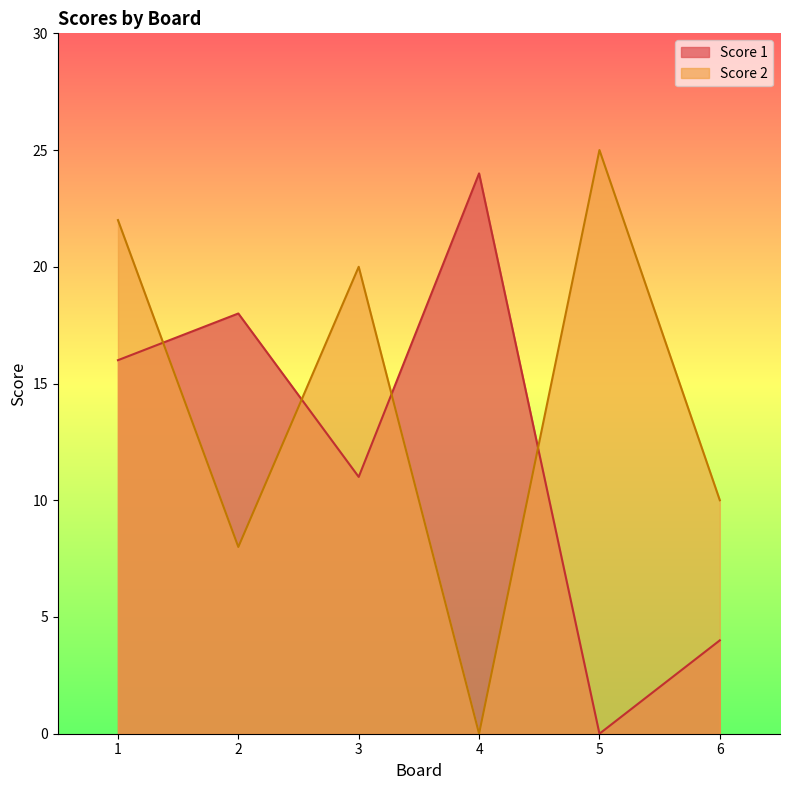

Is the value of Score 1 at 1 greater than the value of Score 2 at 4?

Yes